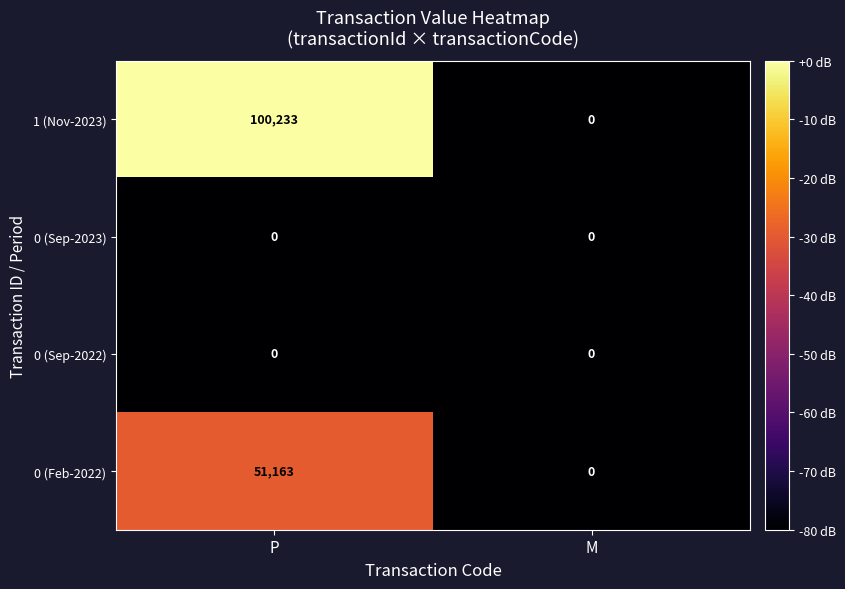

Which series has the largest total across all categories?

1 (Nov-2023)